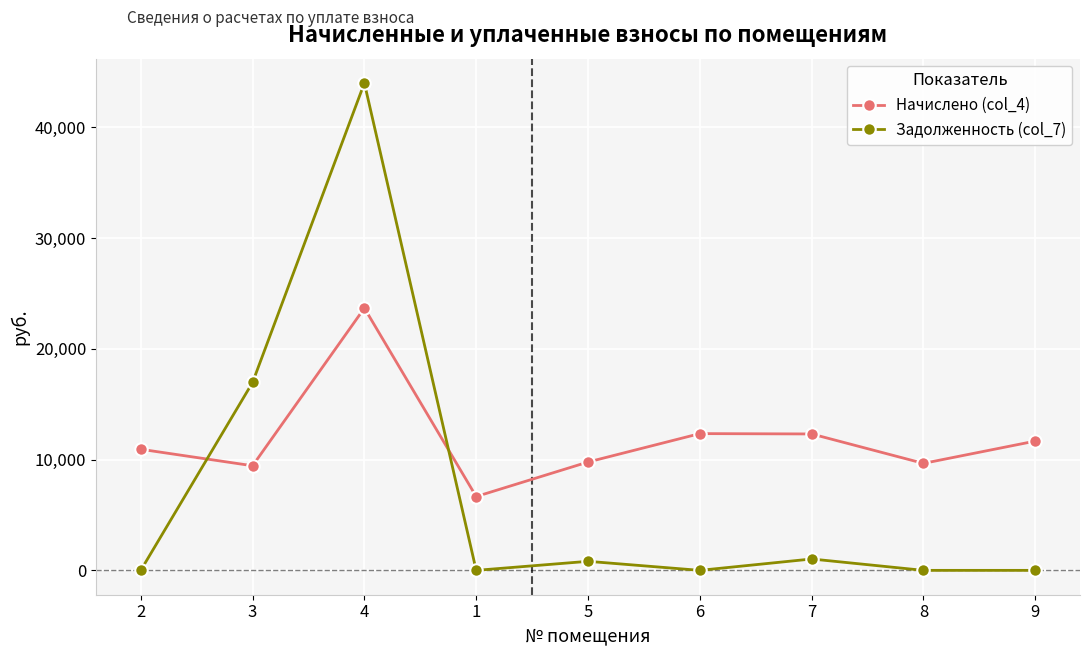

What is the label of the 8th point from the left?

8